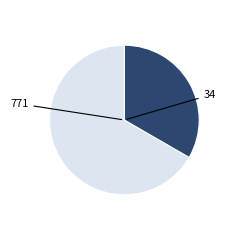

Does any single category account for the majority?

Yes